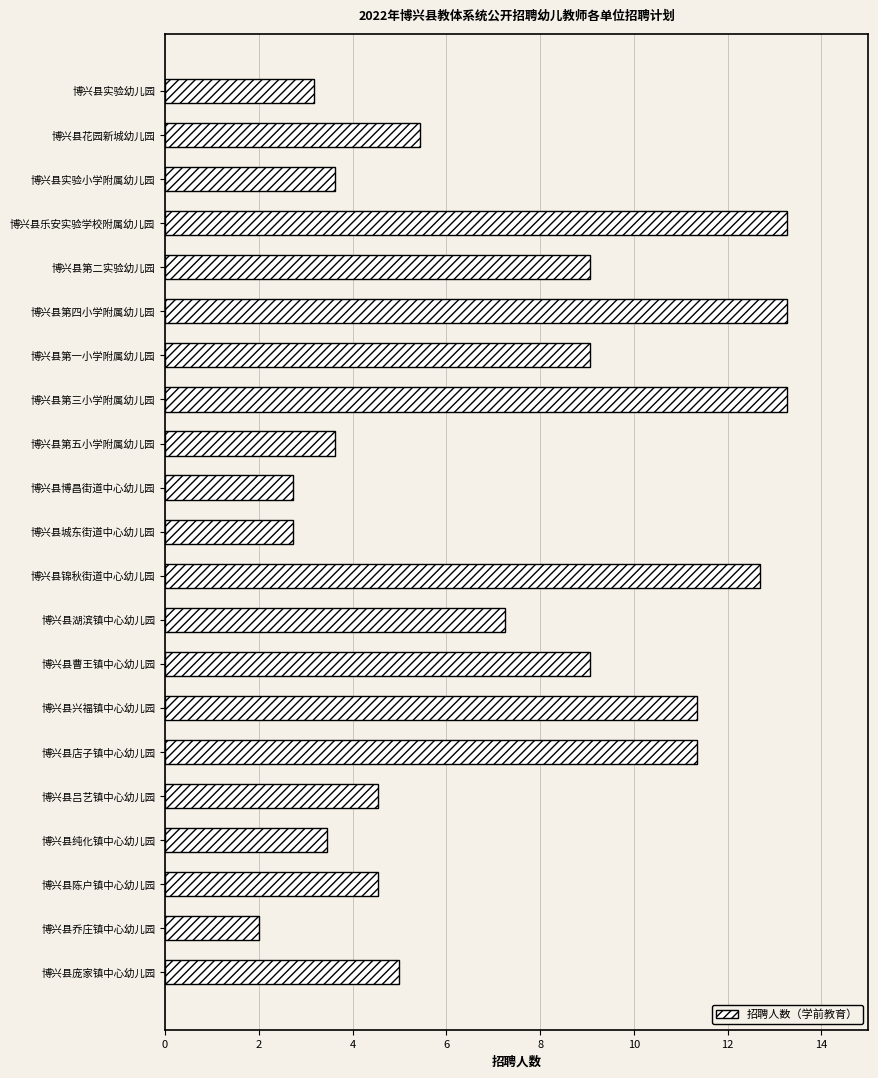

Where is the data nearest to the value 7?

博兴县湖滨镇中心幼儿园